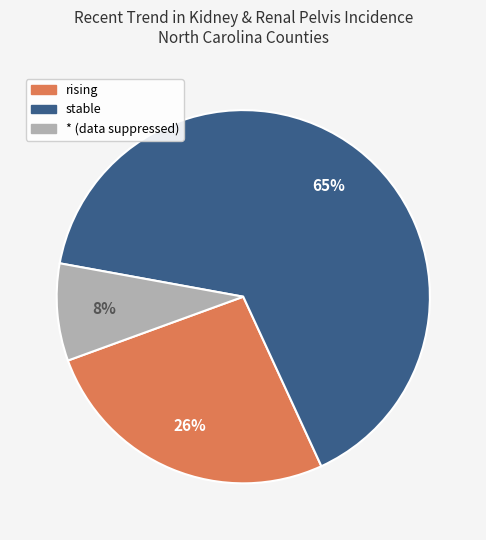

Count the number of slices in the pie.

3